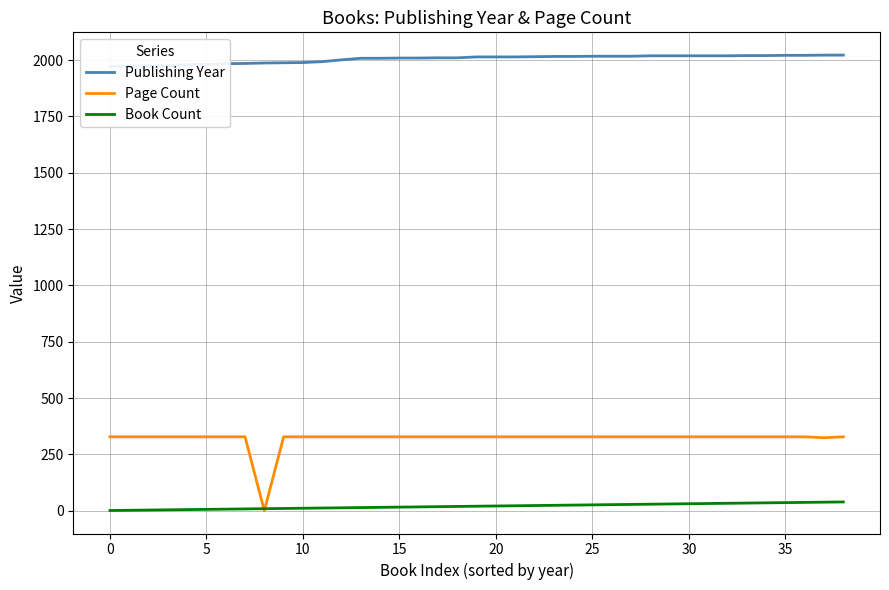

True or false: Publishing Year and Page Count cross at least once.

False